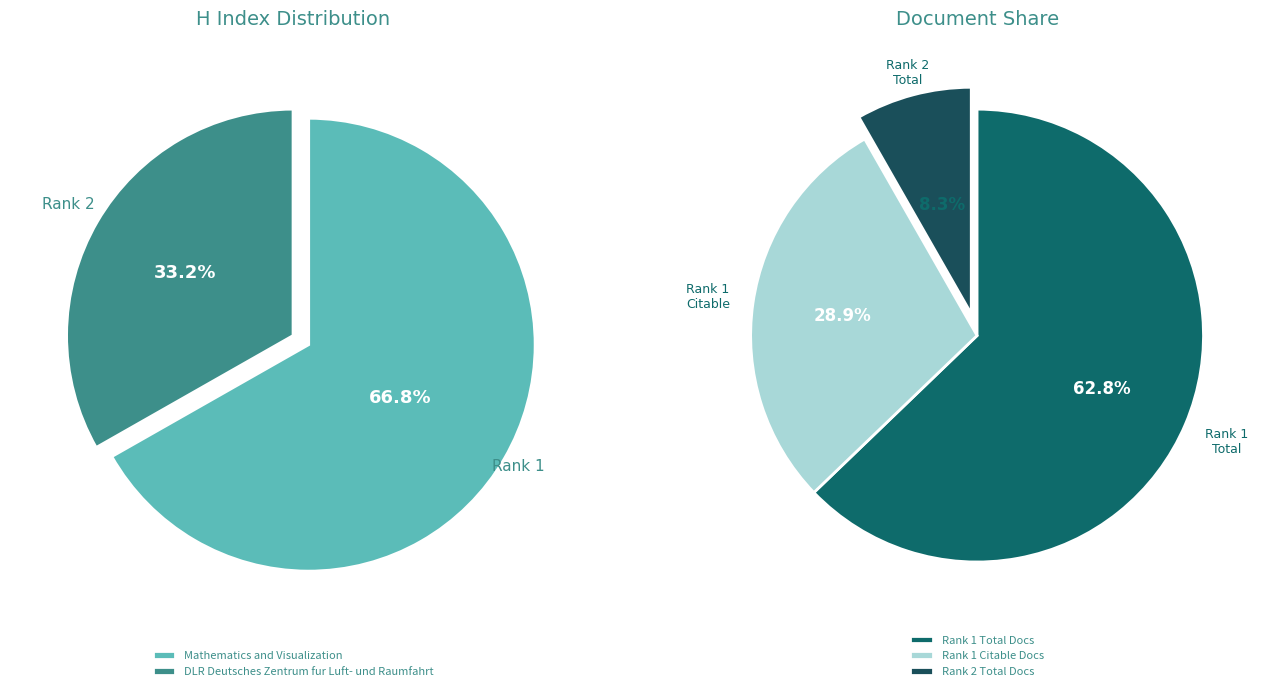

Count the number of slices in the pie.

2